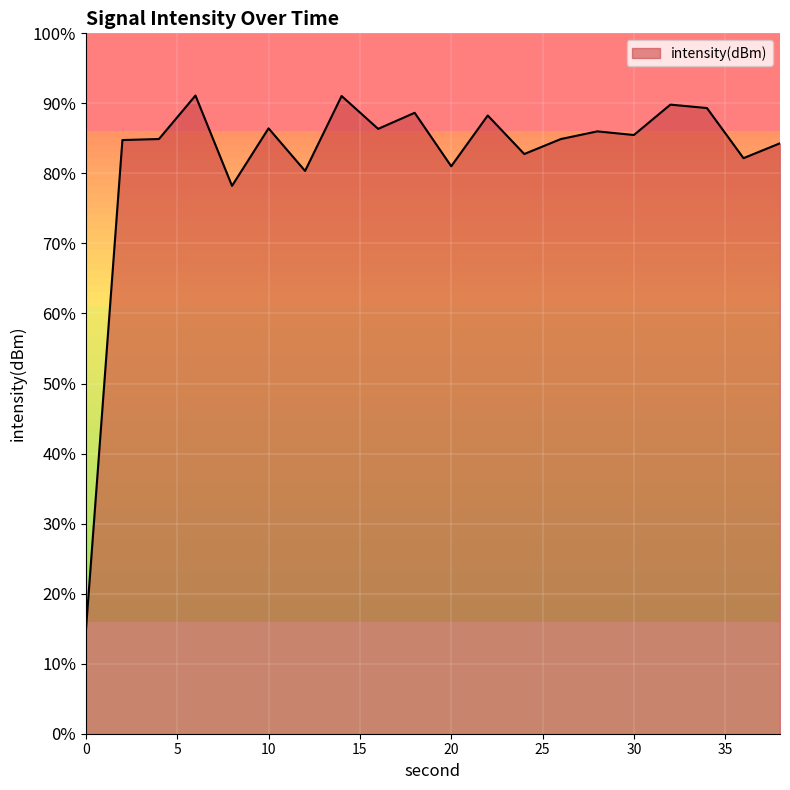

What is the minimum value shown in the chart?

14.7